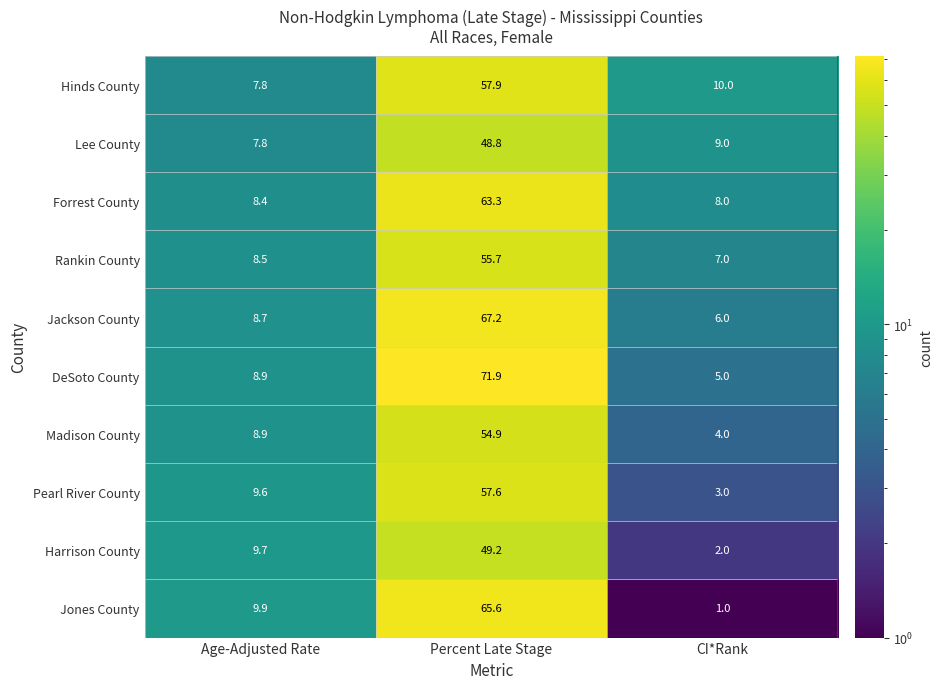

What is the difference between the highest and lowest values at Percent Late Stage?

23.1